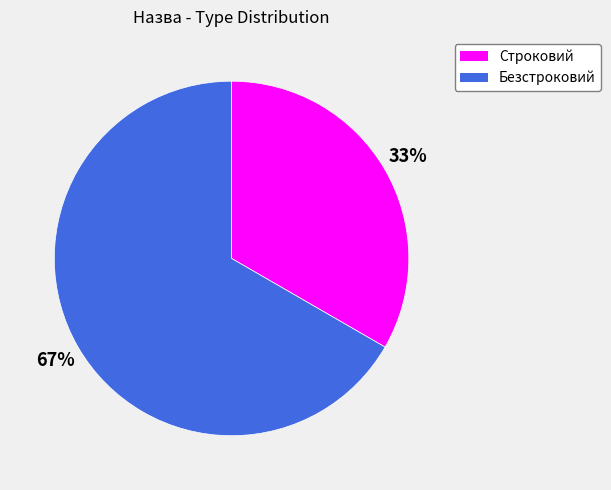

To the nearest percent, what is the average slice percentage?

50%